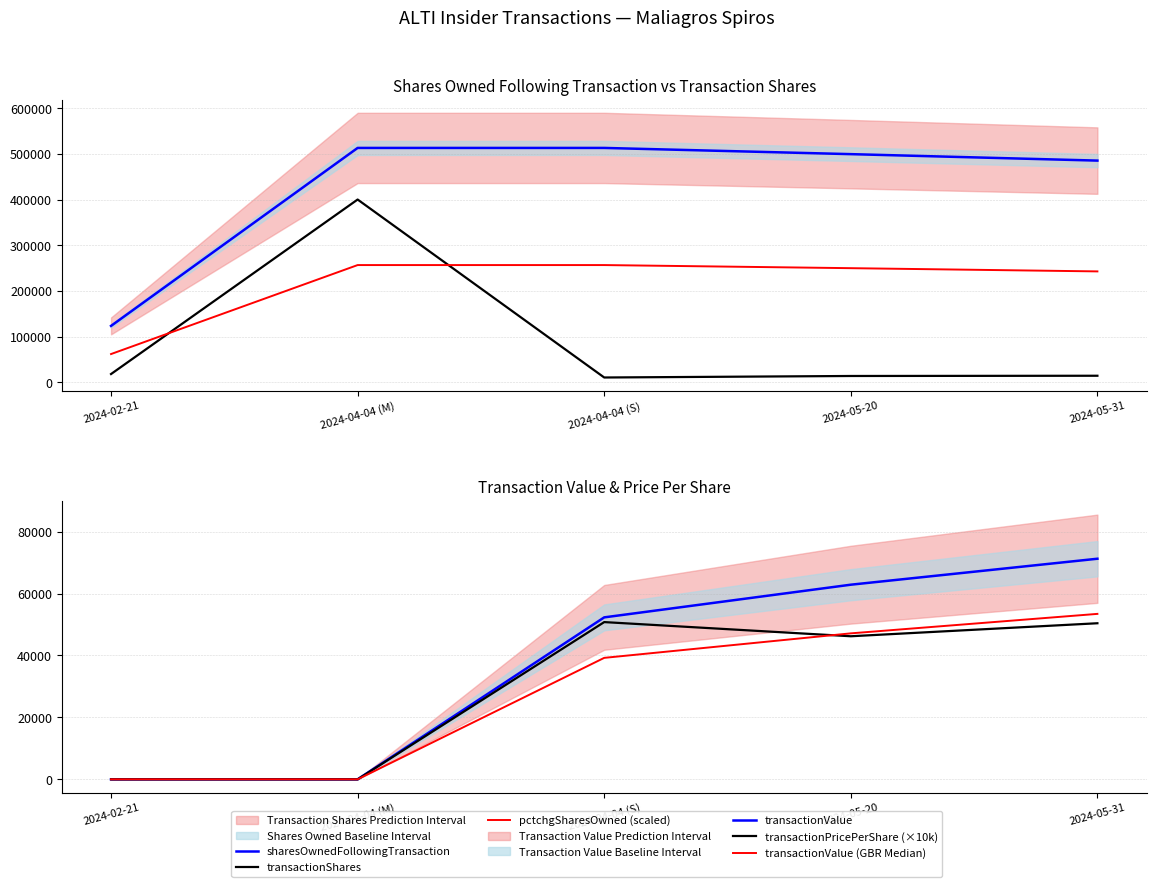

Which series has the largest total across all categories?

sharesOwnedFollowingTransaction